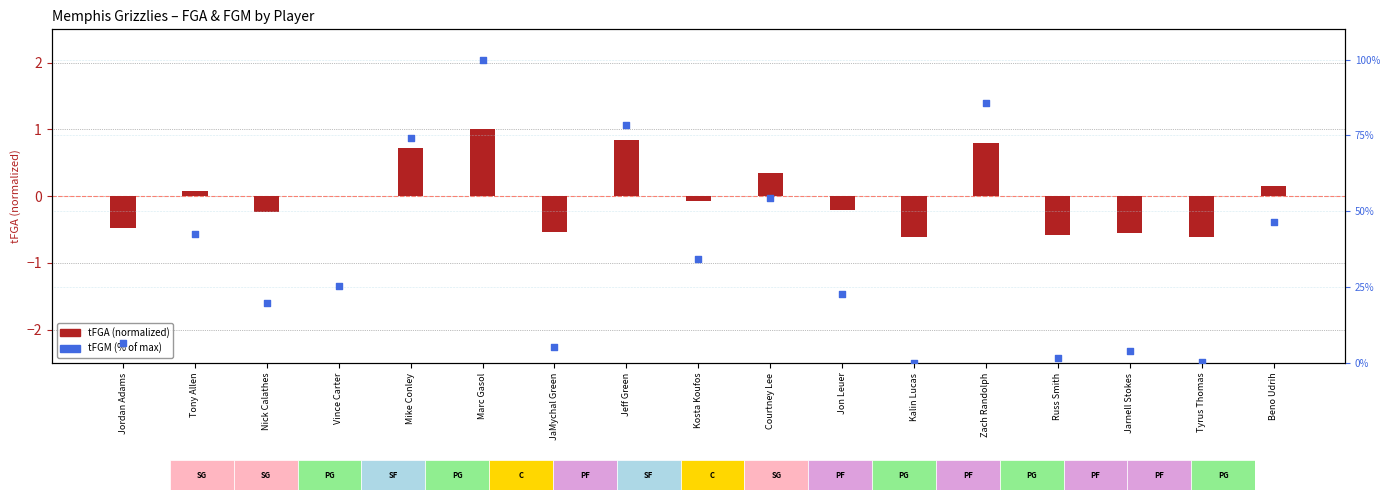

At how many categories does at least one series exceed 52?

5